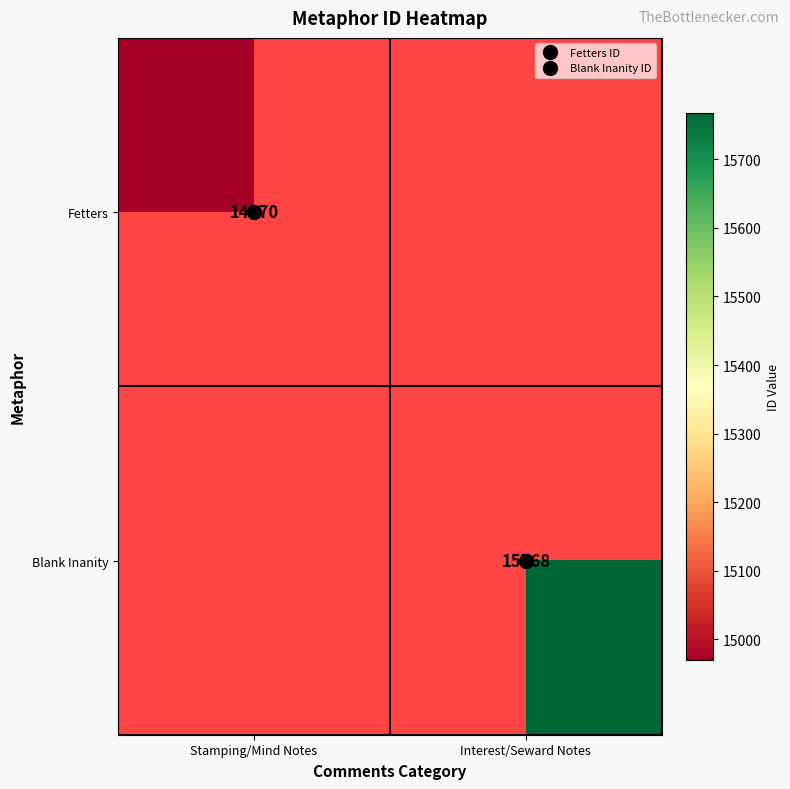

Rank the series at Interest/Seward Notes from lowest to highest value.

Fetters, Blank Inanity